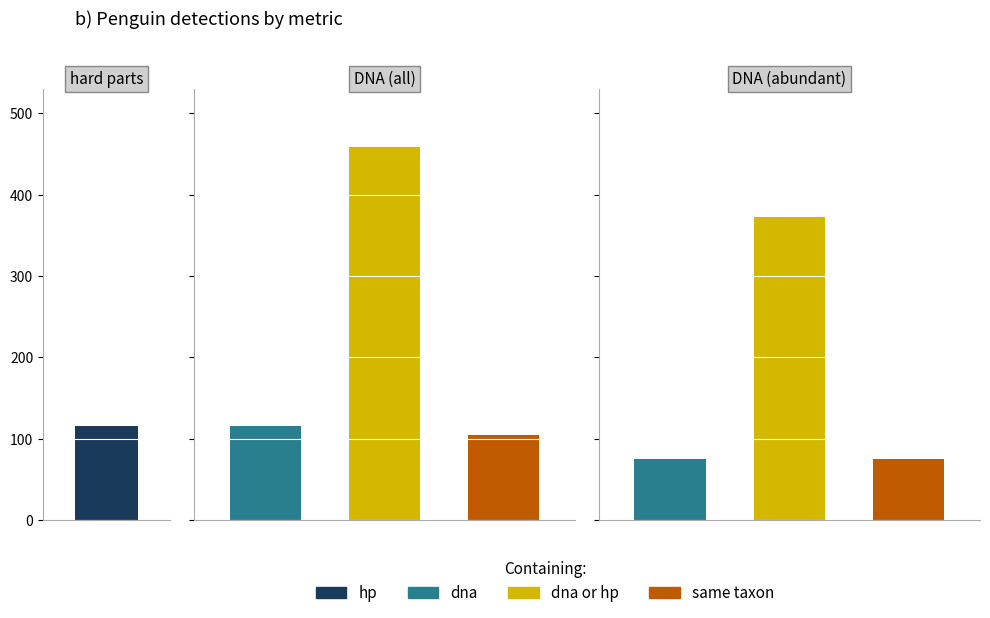

The dna series shows 75 at 2. True or false?

True